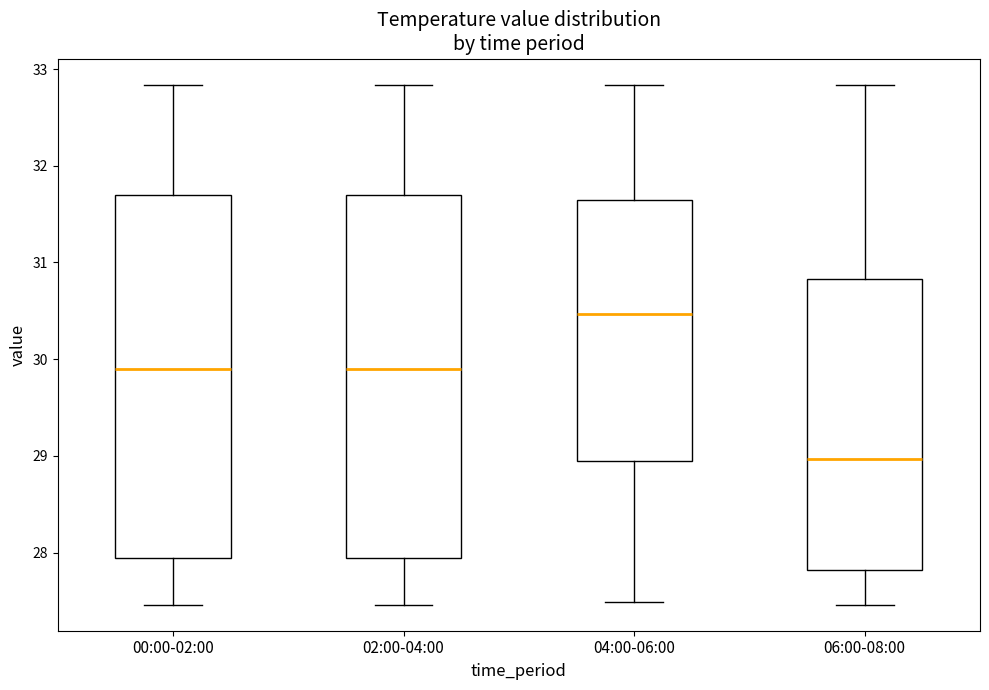

Reading left to right, transcribe this box plot: for each box, give where its median line is, the range the box spans, and where its two whiskers end, as read against the y-axis. The values are not printed on the chart, so give them approximately, as read against the axis.

00:00-02:00: median 29.9, box 27.9 to 31.7, whiskers 27.5 to 32.8
02:00-04:00: median 29.9, box 27.9 to 31.7, whiskers 27.5 to 32.8
04:00-06:00: median 30.5, box 28.9 to 31.6, whiskers 27.5 to 32.8
06:00-08:00: median 29.0, box 27.8 to 30.8, whiskers 27.5 to 32.8